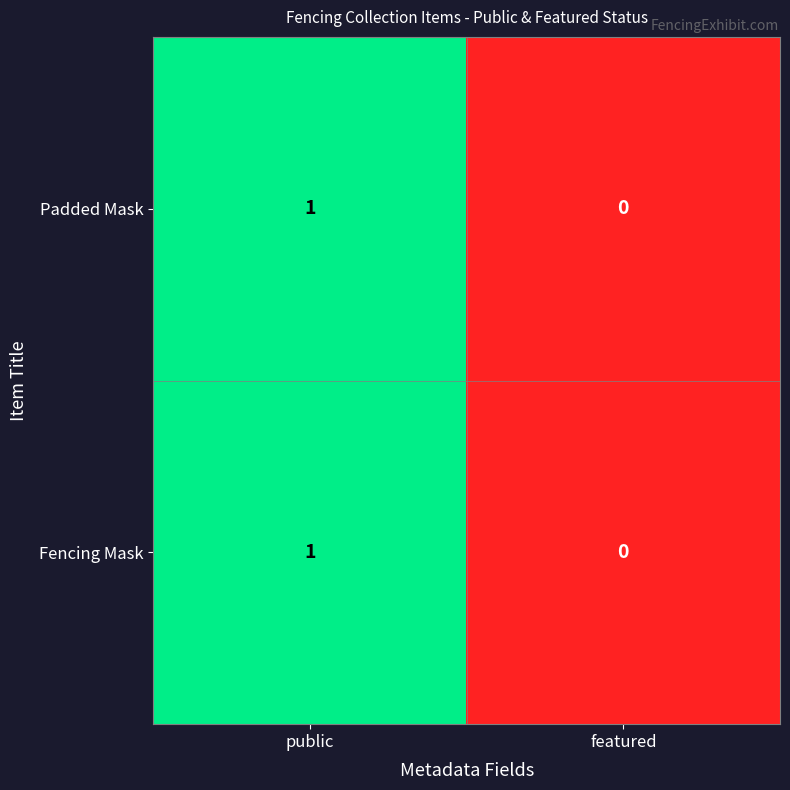

How many data points in Fencing Mask are less than 1?

1